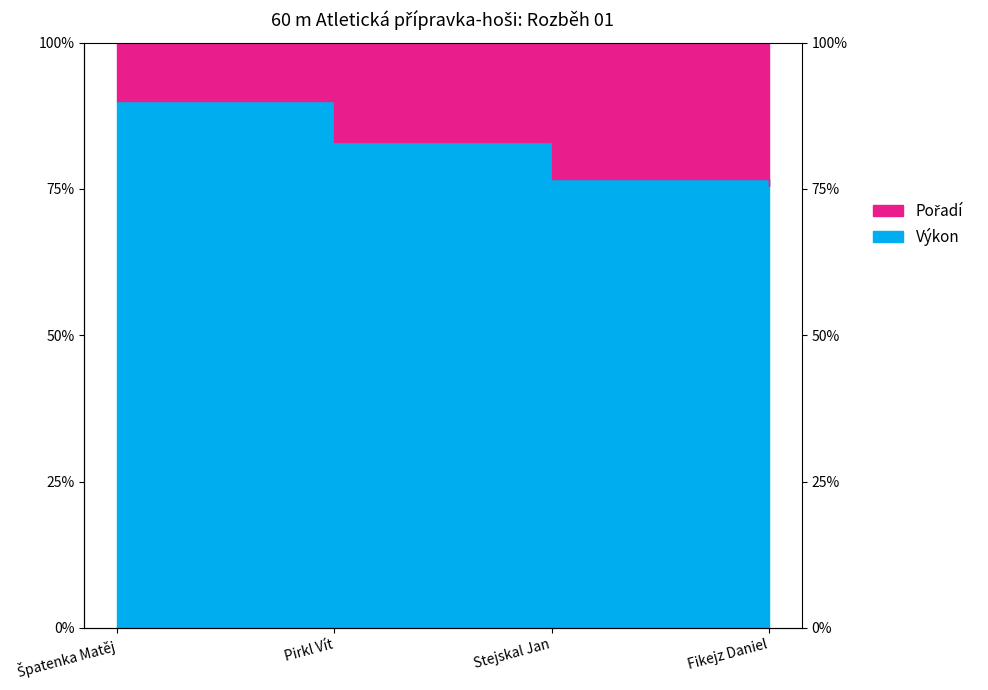

Reading right to left, transcribe all the data shown in this chart.

Výkon_line: Fikejz Daniel=0.8	Stejskal Jan=0.8	Pirkl Vít=0.8	Špatenka Matěj=0.9
Pořadí_line: Fikejz Daniel=1.0	Stejskal Jan=1.0	Pirkl Vít=1.0	Špatenka Matěj=1.0